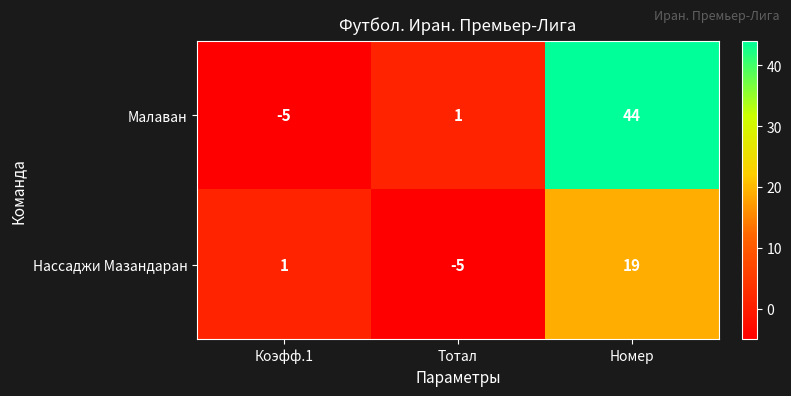

How many series are shown in this chart?

2